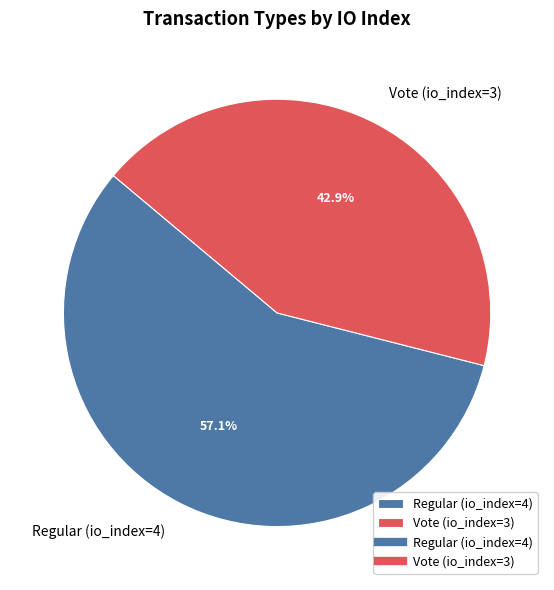

What percentage is the Vote (io_index=3) slice, to the nearest percent?

43%